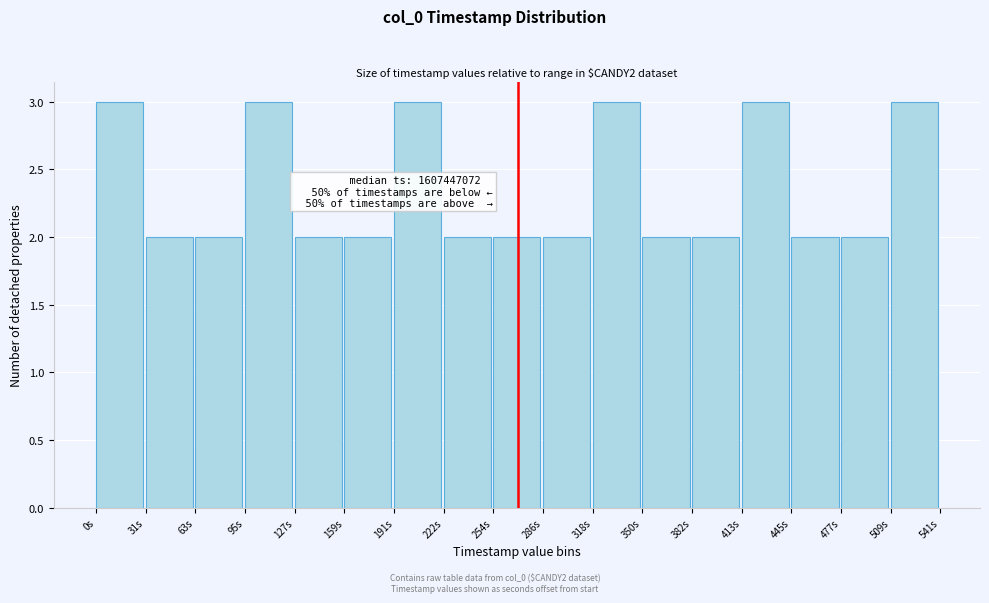

Reading right to left, list all the values displayed in this chart.

509s=3	477s=2	445s=2	413s=3	382s=2	350s=2	318s=3	286s=2	254s=2	222s=2	191s=3	159s=2	127s=2	95s=3	63s=2	31s=2	0s=3